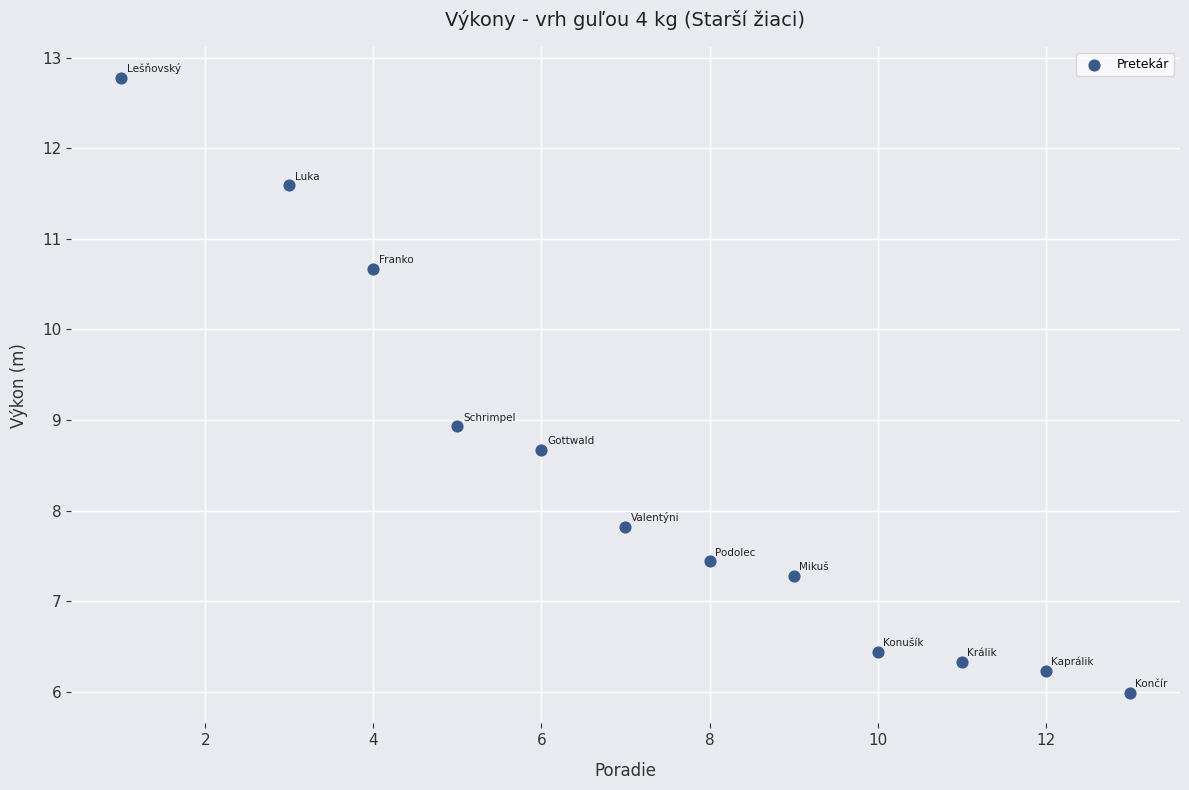

What is the average X value?

7.4